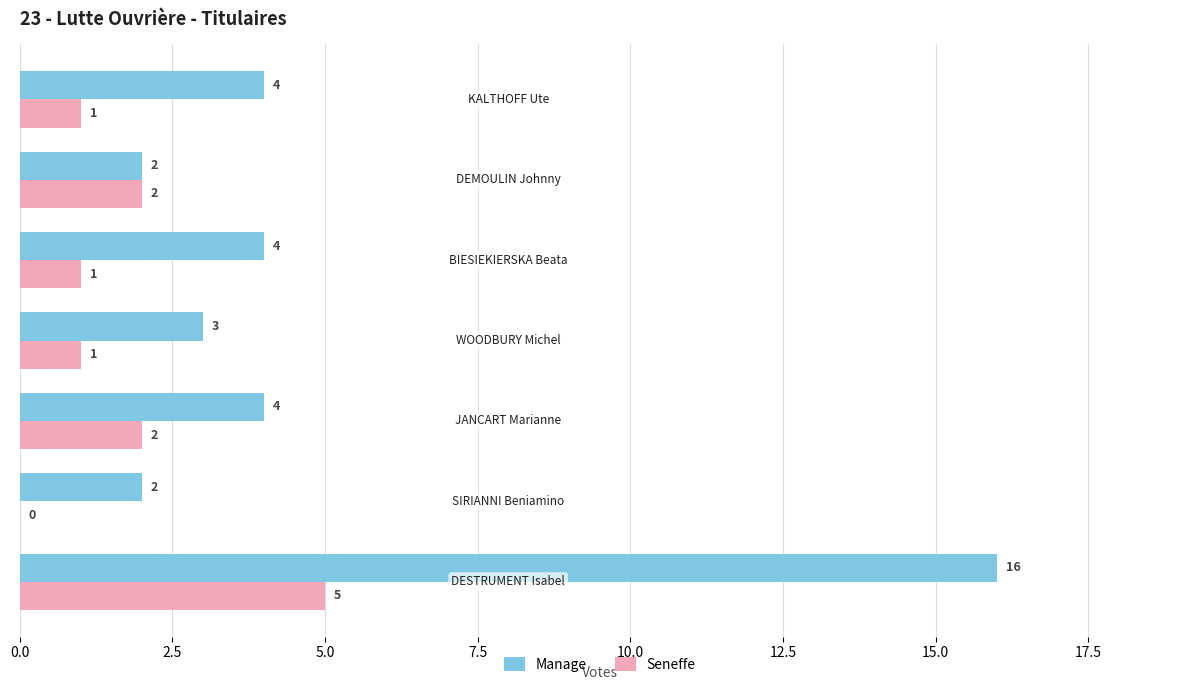

How many series are shown in this chart?

2